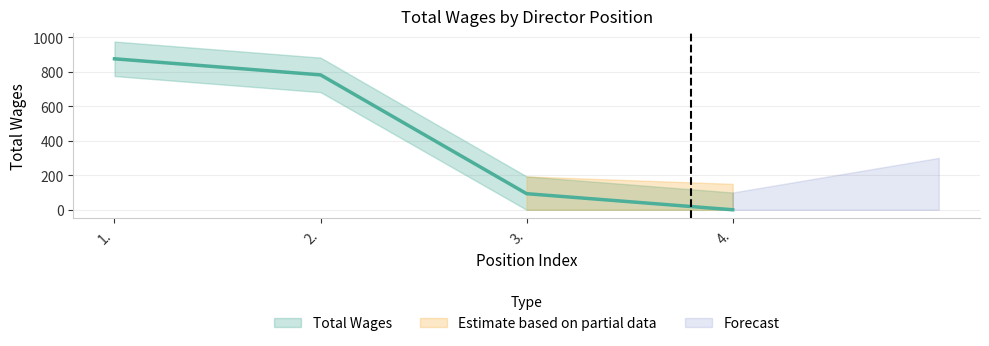

Rank the categories by value from lowest to highest.

4., 3., 2., 1.